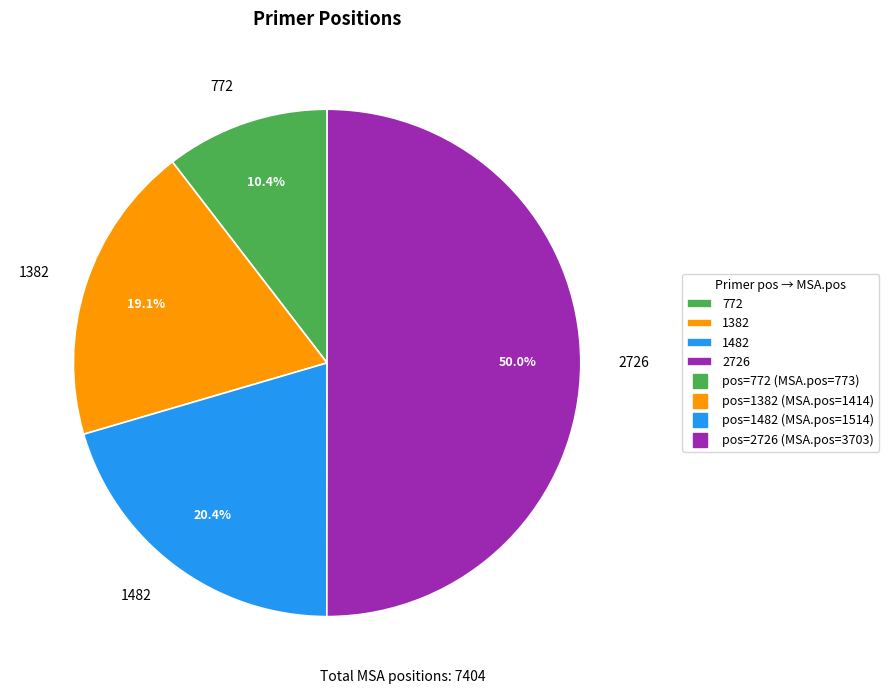

What is the smallest slice in the pie chart?

772